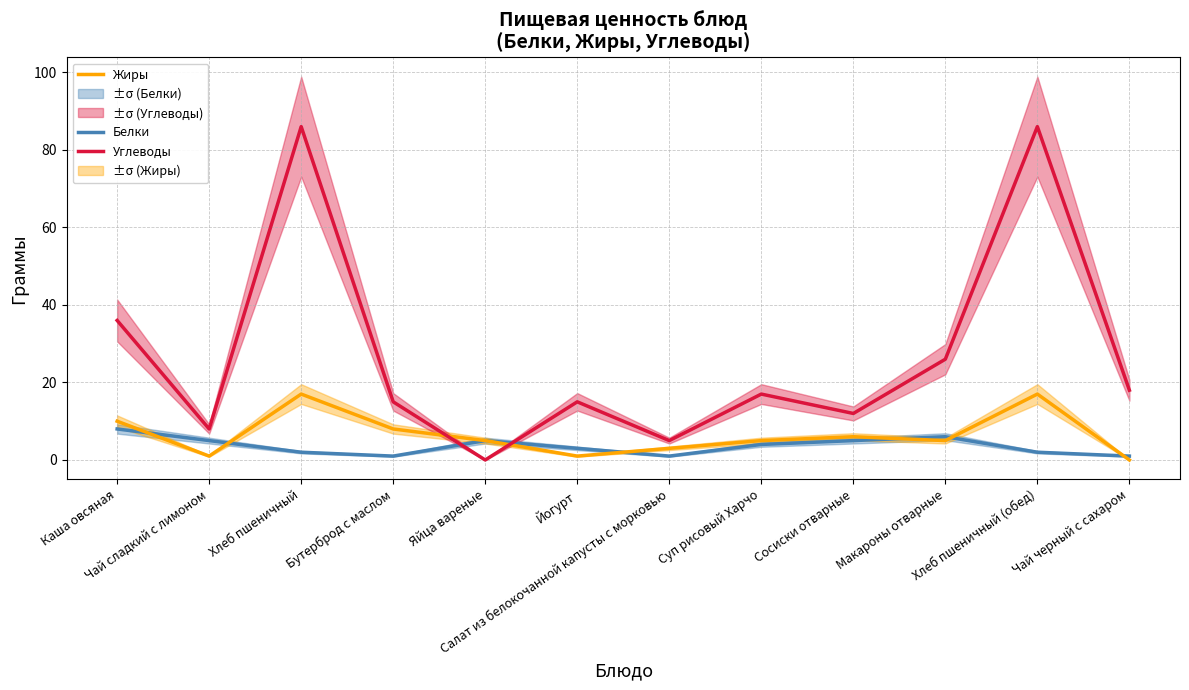

How many values in the Углеводы series exceed 17?

5